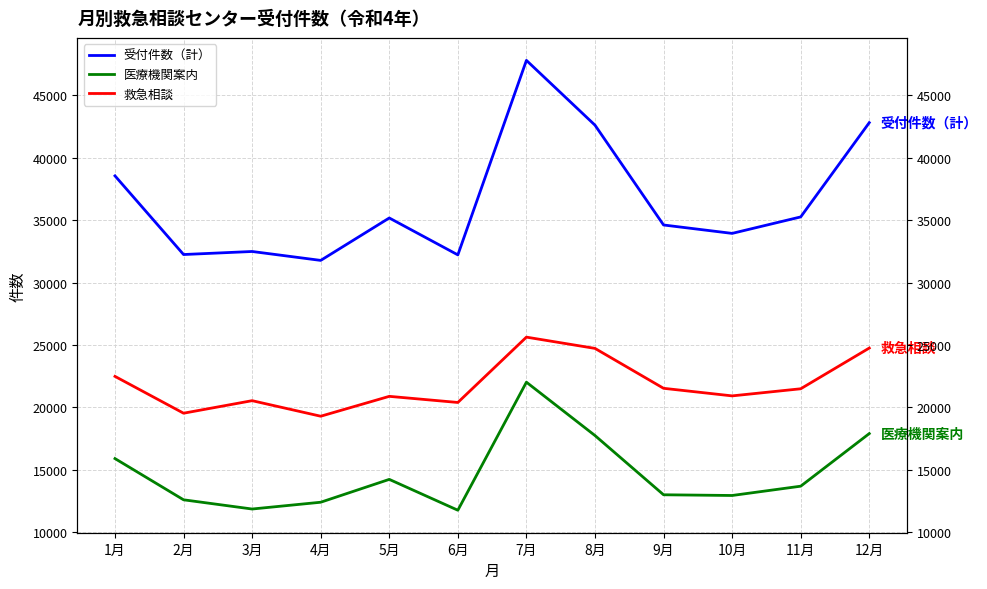

What is the difference between the maximum and minimum values in the 救急相談 series?

6342